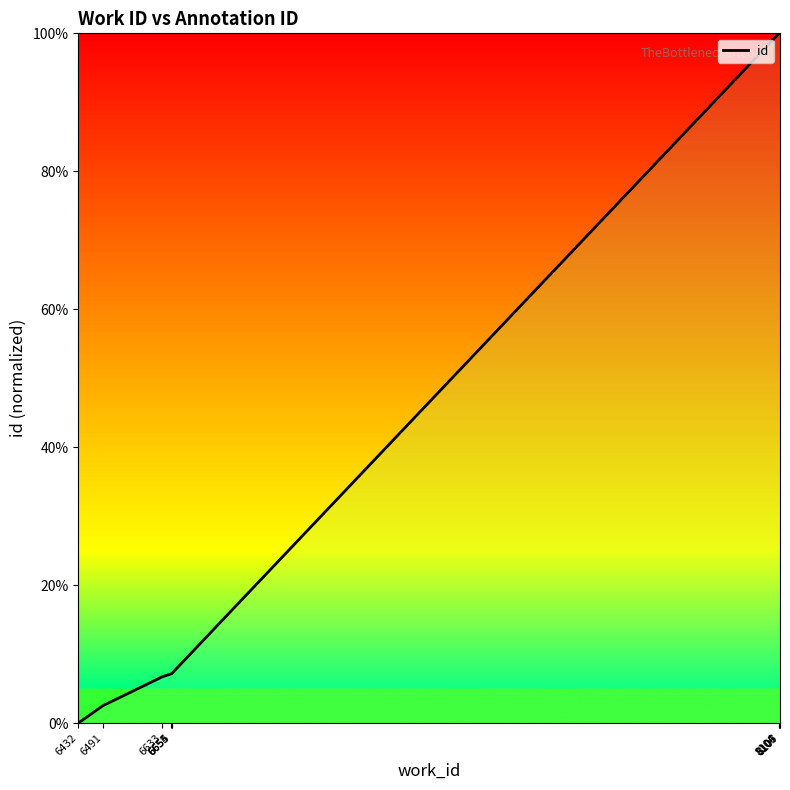

Count the number of data series in this chart.

1